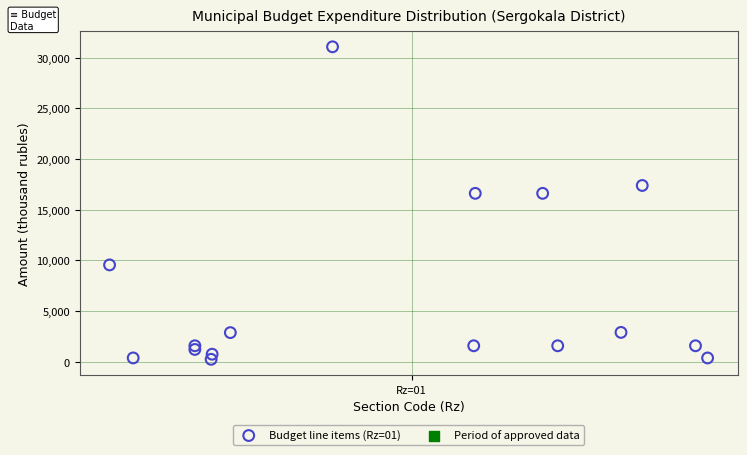

What is the range of Y values (max minus min)?

30854.0